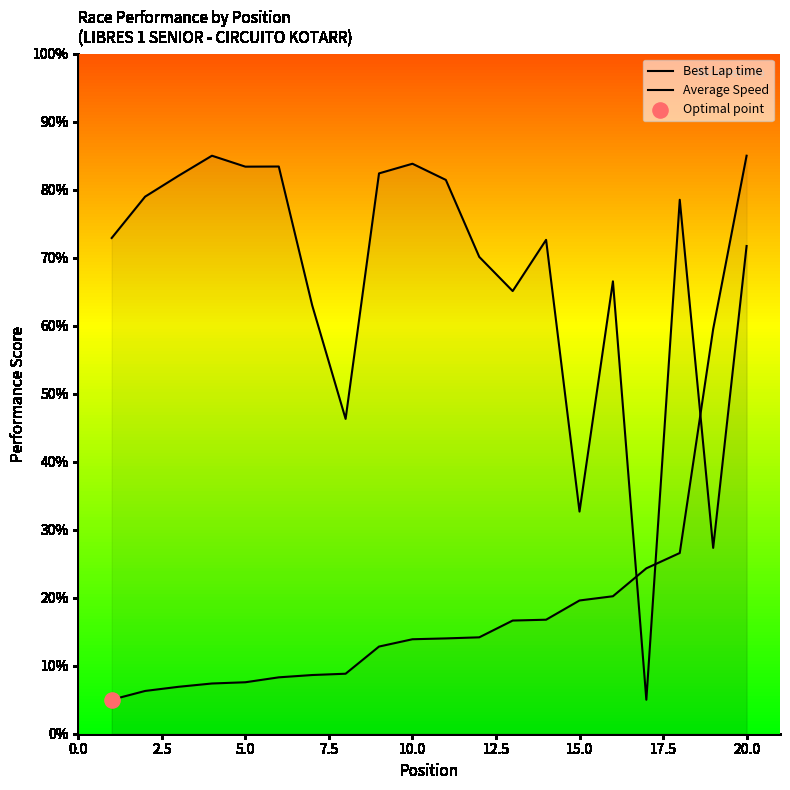

What are all the series names shown in the legend?

Best Lap time, Average Speed